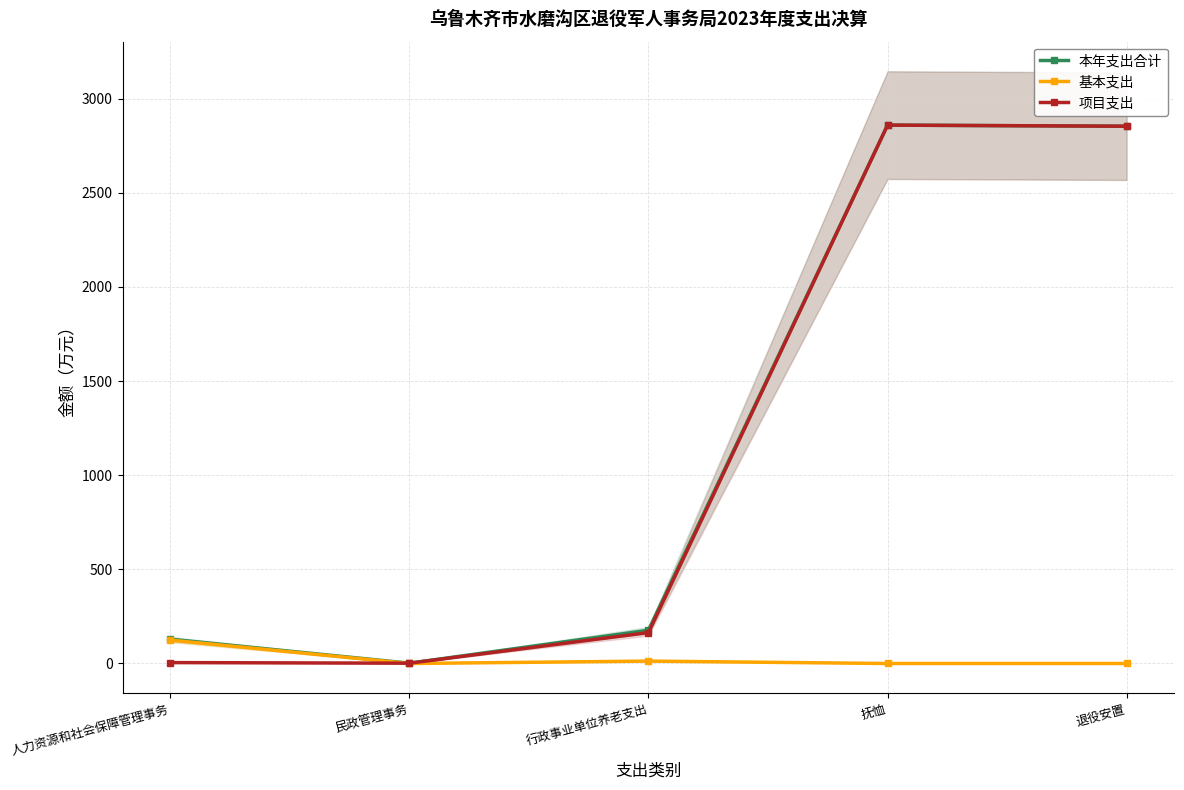

The 项目支出 series shows 2.4 at 民政管理事务. True or false?

False